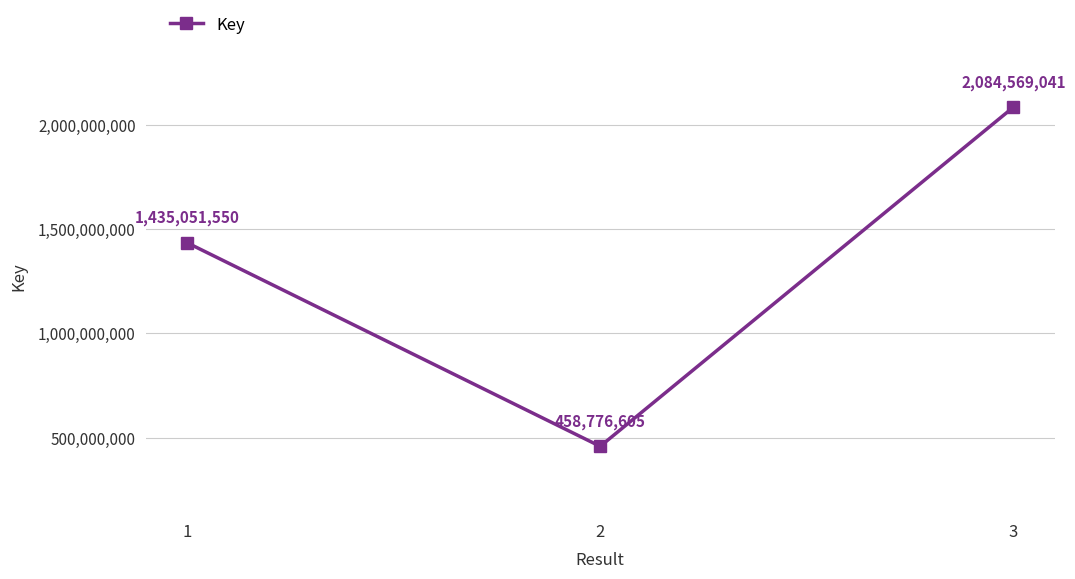

What is the sum of all values?

3978397196